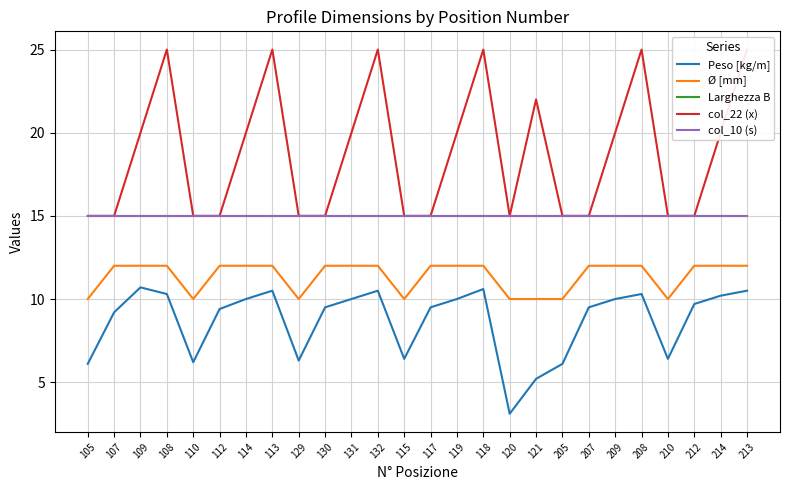

At 132, list the series in order from largest to smallest.

col_22 (x), Larghezza B, col_10 (s), Ø [mm], Peso [kg/m]